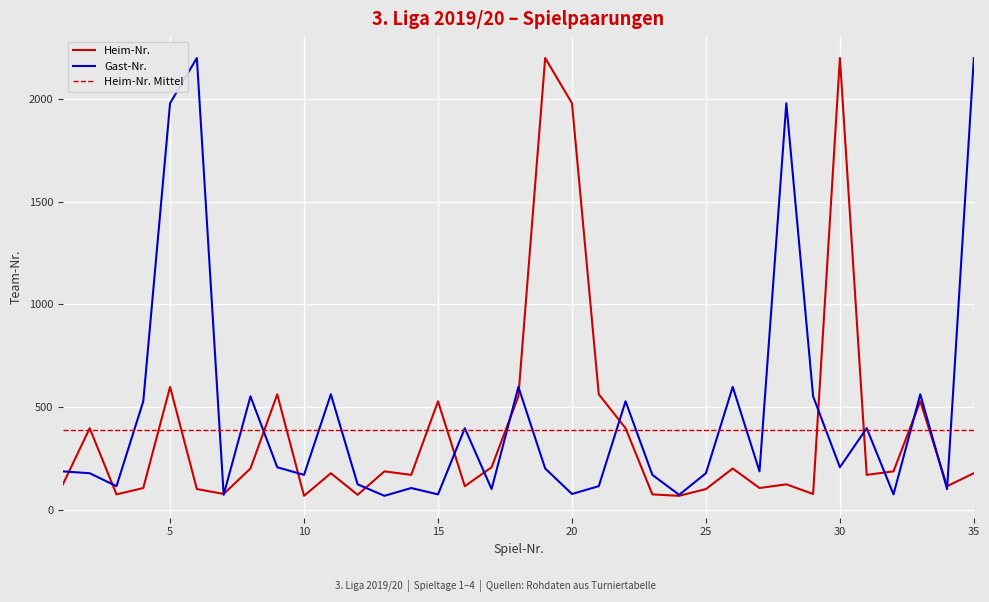

What is the sum of the Gast-Nr. values at 25 and 18?

778